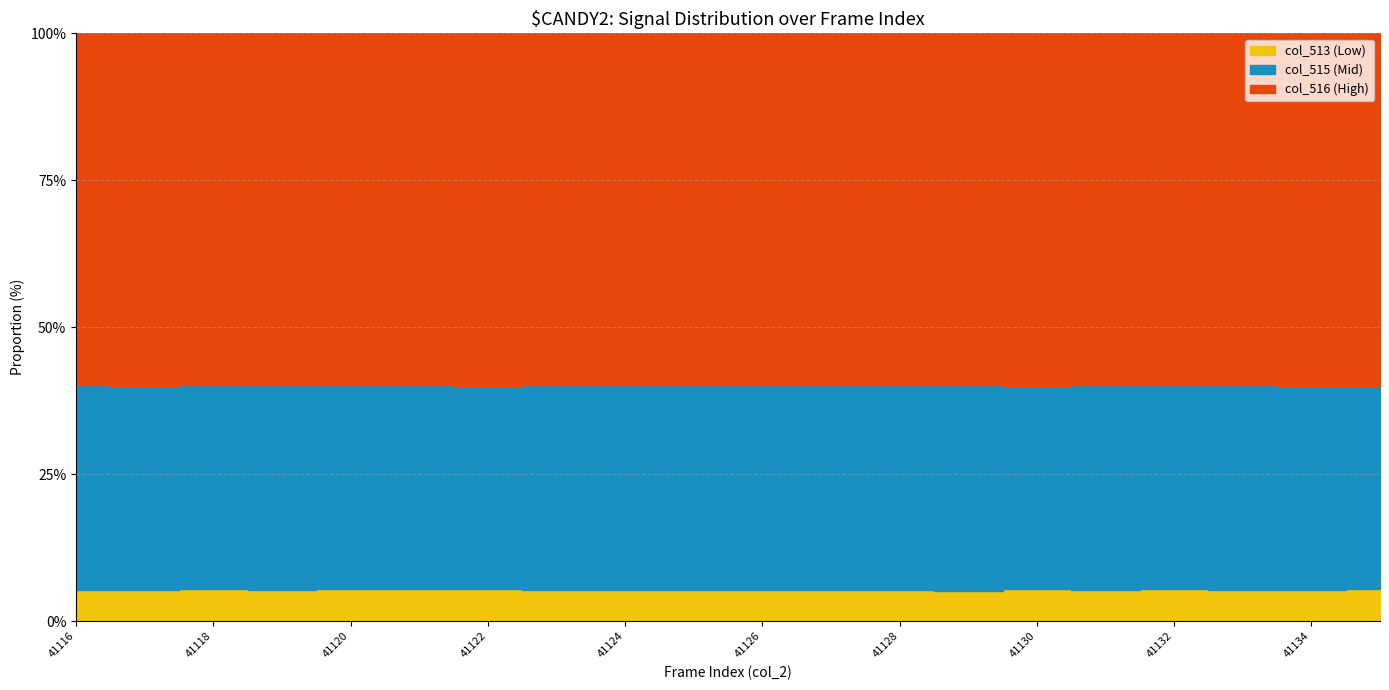

True or false: col_516 and col_513 cross at least once.

False